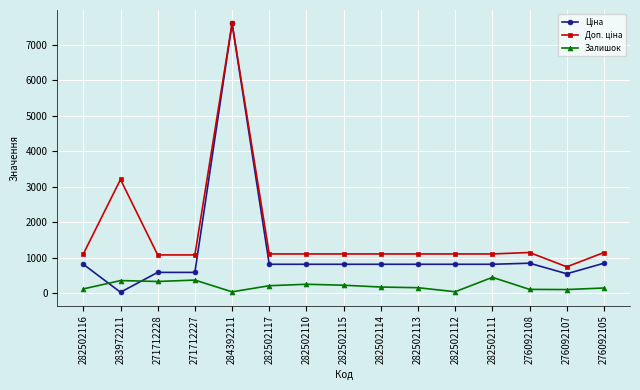

How many lines are shown in the chart?

3